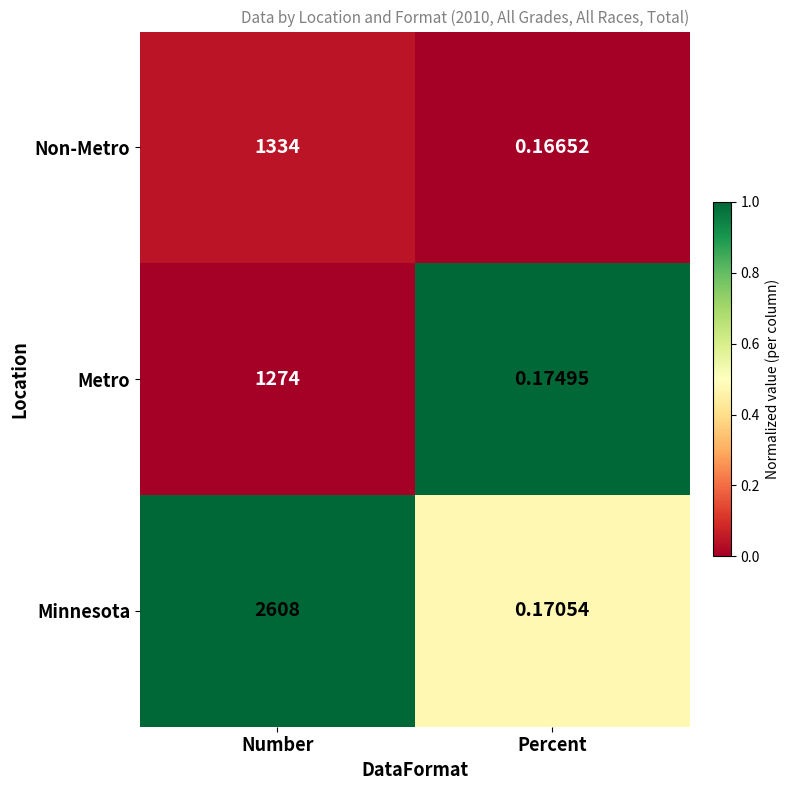

Which series has the largest total across all categories?

Minnesota